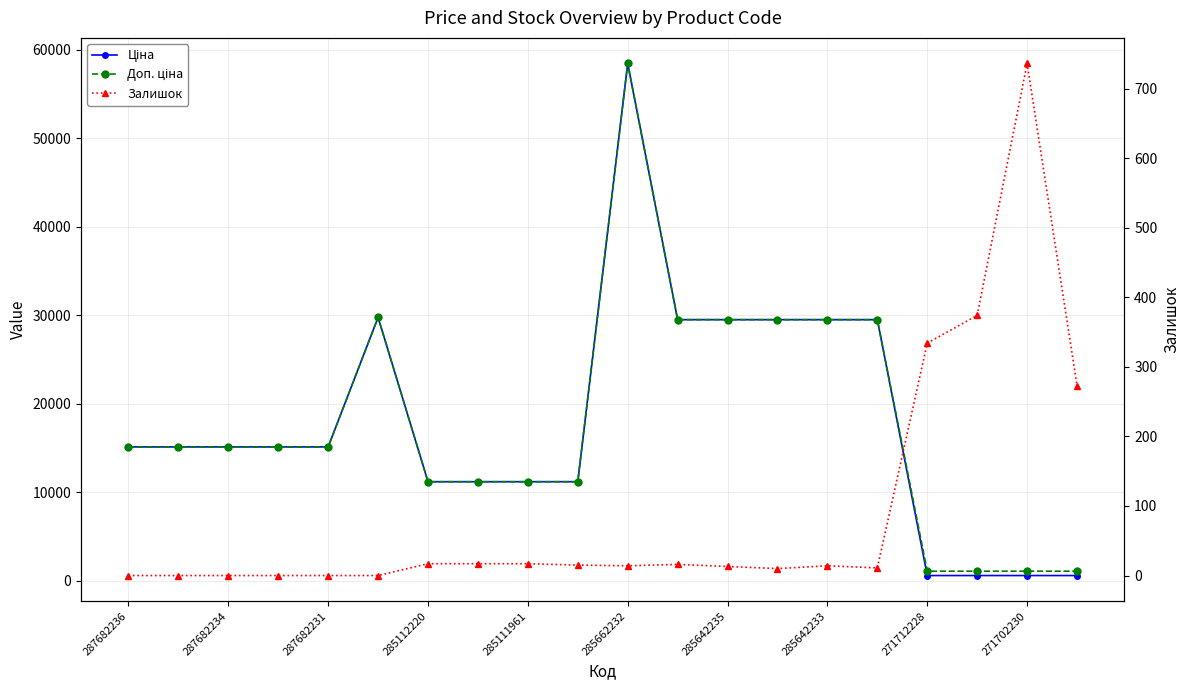

Reading left to right, list all the values displayed in this chart.

Ціна: 15120.0	15120.0	15120.0	15120.0	15120.0	29747.2	11188.2	11188.2	11188.2	11188.2	58426.5	29491.5	29491.5	29491.5	29491.5	29491.5	589.9	589.9	589.9	589.9
Доп. ціна: 15120.0	15120.0	15120.0	15120.0	15120.0	29747.2	11188.2	11188.2	11188.2	11188.2	58426.5	29491.5	29491.5	29491.5	29491.5	29491.5	1081.7	1081.7	1081.7	1081.7
Залишок: 0.0	0.0	0.0	0.0	0.0	0.0	17.0	17.0	17.0	15.0	14.0	16.0	13.0	10.0	14.0	11.0	334.0	374.0	736.0	273.0